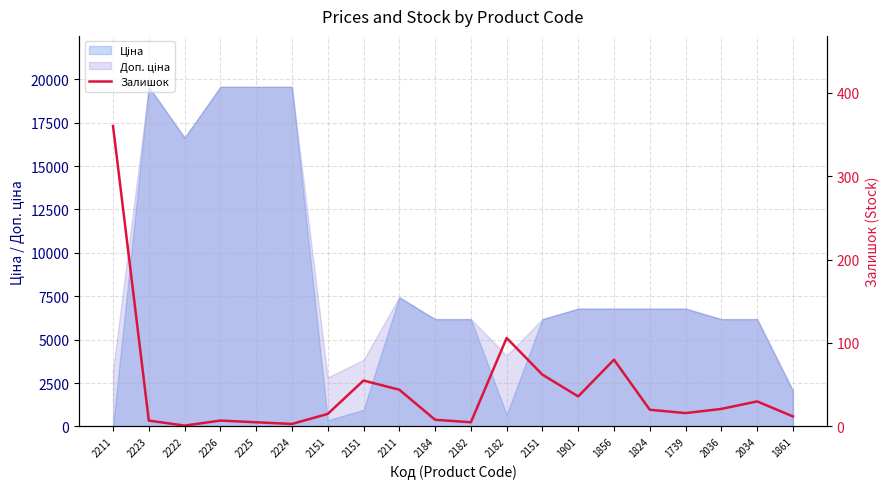

Where does the data first go above 20?

2211